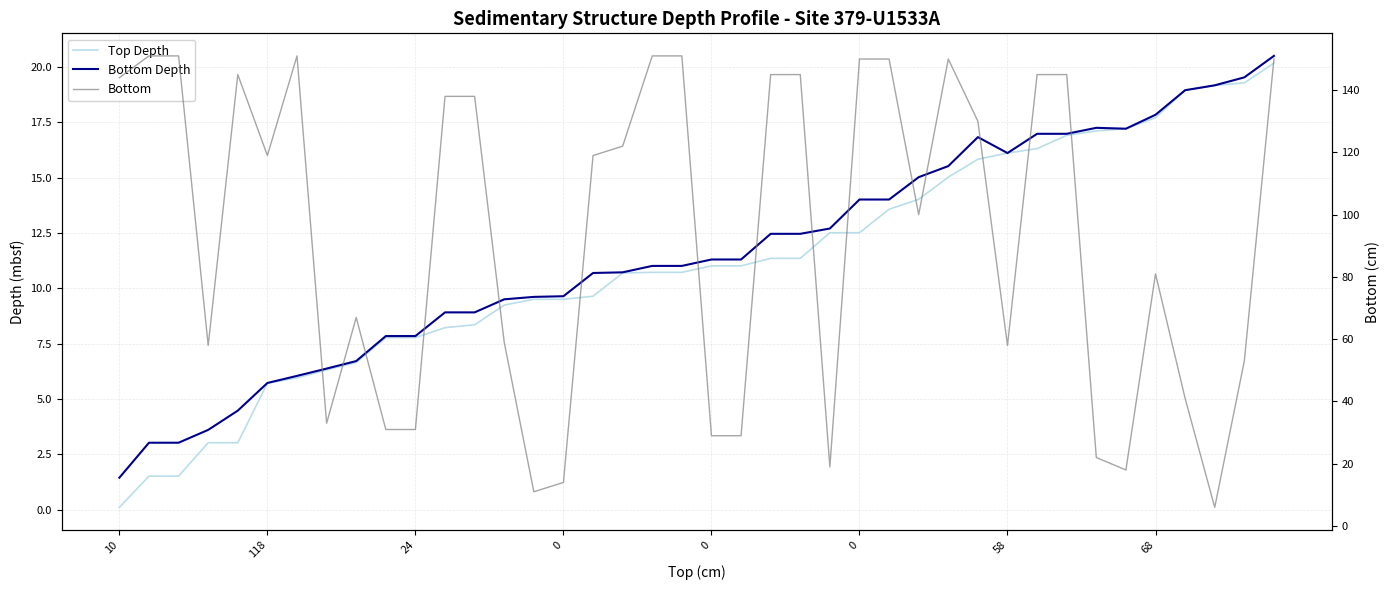

Does the chart have visible grid lines?

Yes